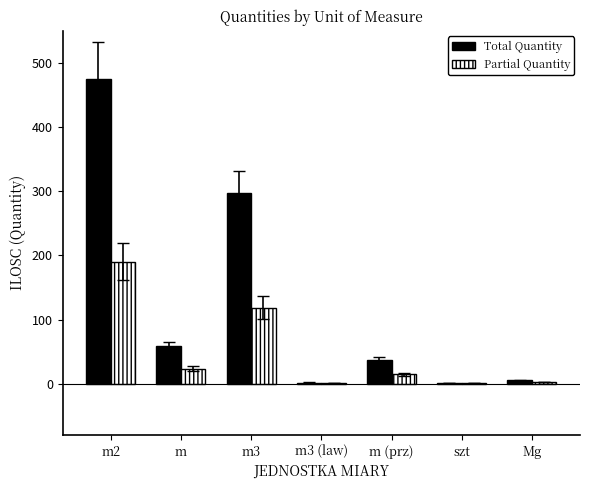

At which label does Partial Quantity first exceed 14?

m2